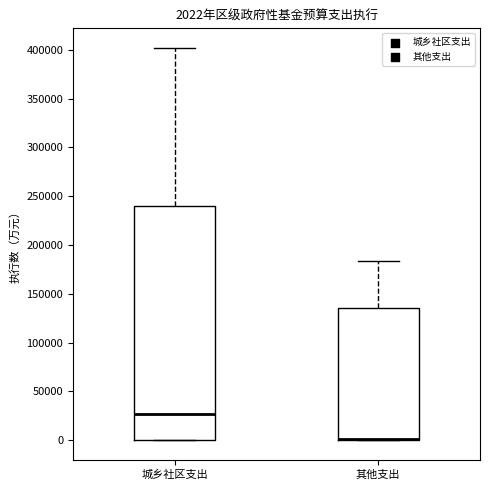

Which box is the tallest, from its lower edge to its upper edge?

城乡社区支出